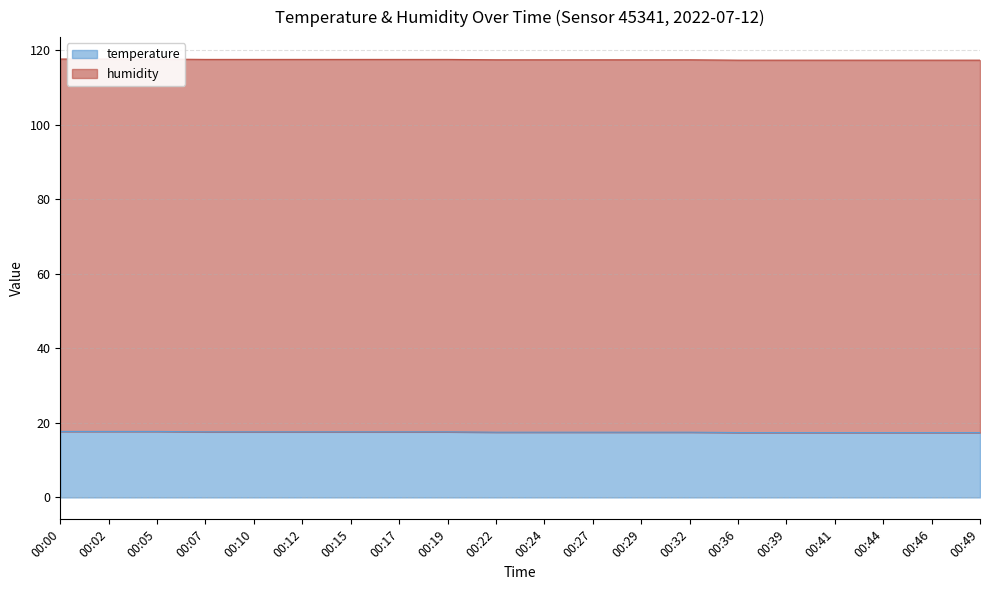

Does the chart display data point markers on the line(s)?

No